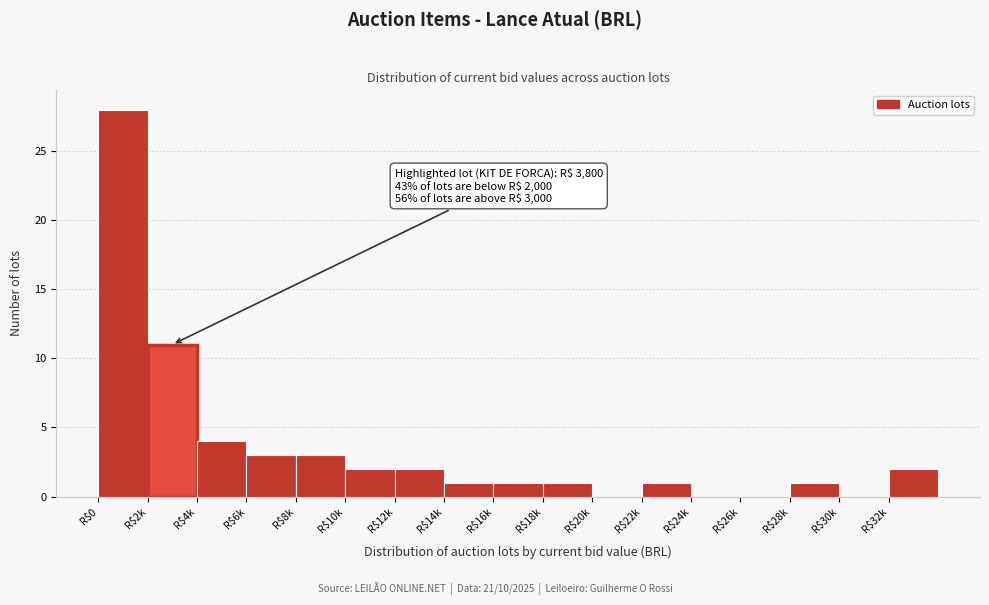

True or false: the data shows 0 at R$24k.

True